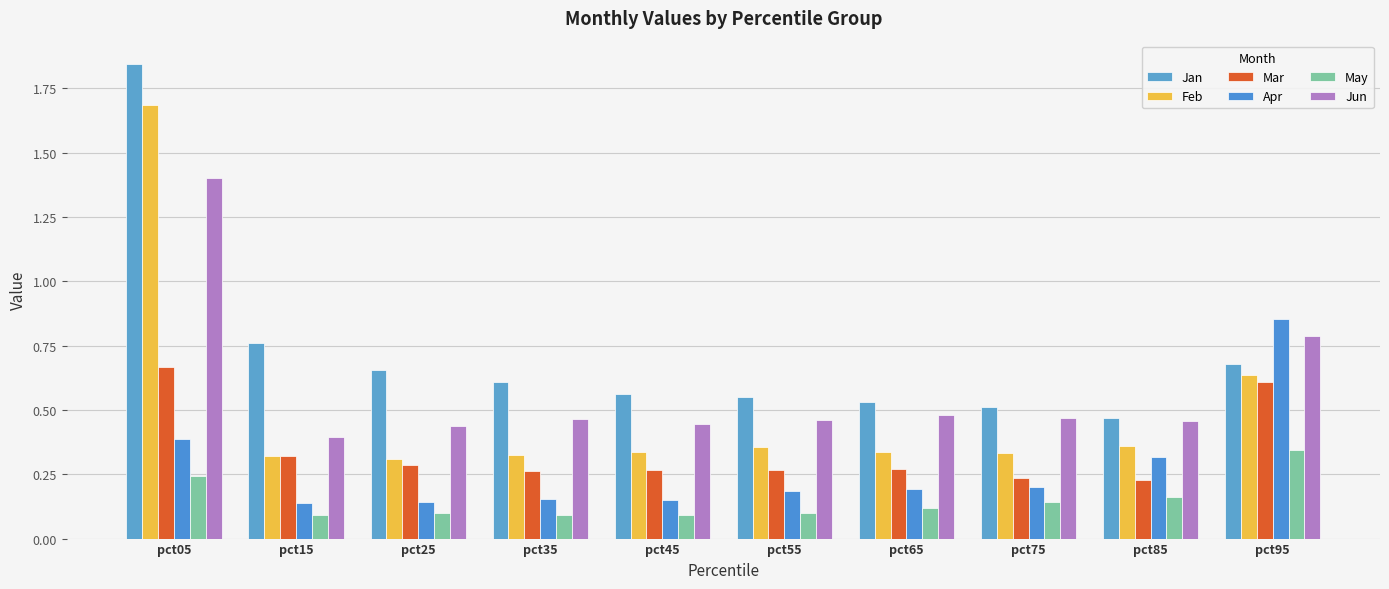

What is the difference between the maximum and minimum values in the Feb series?

1.4